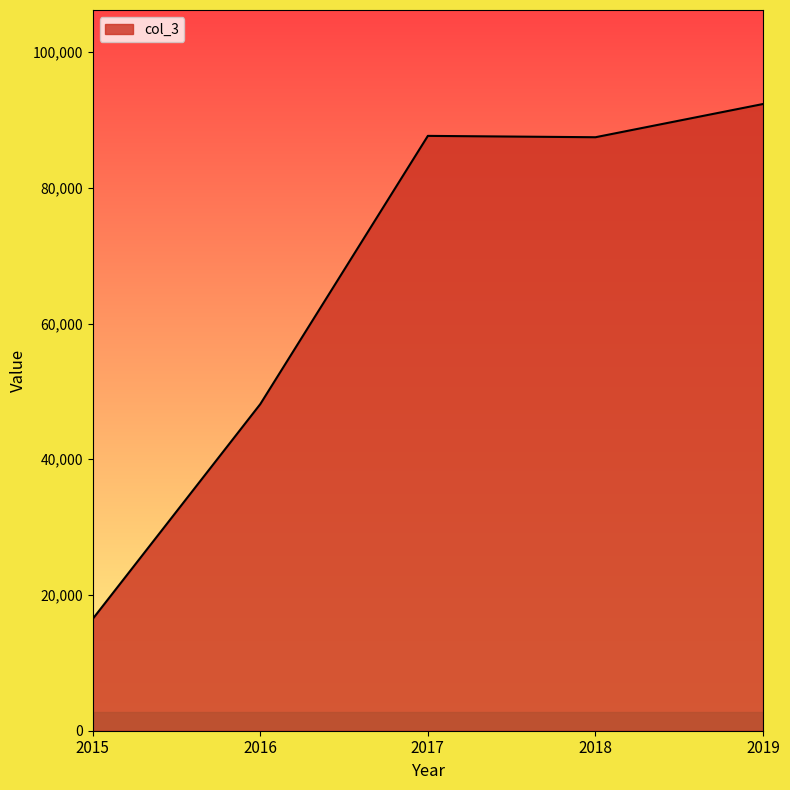

At which label is the value closest to 54401?

2016